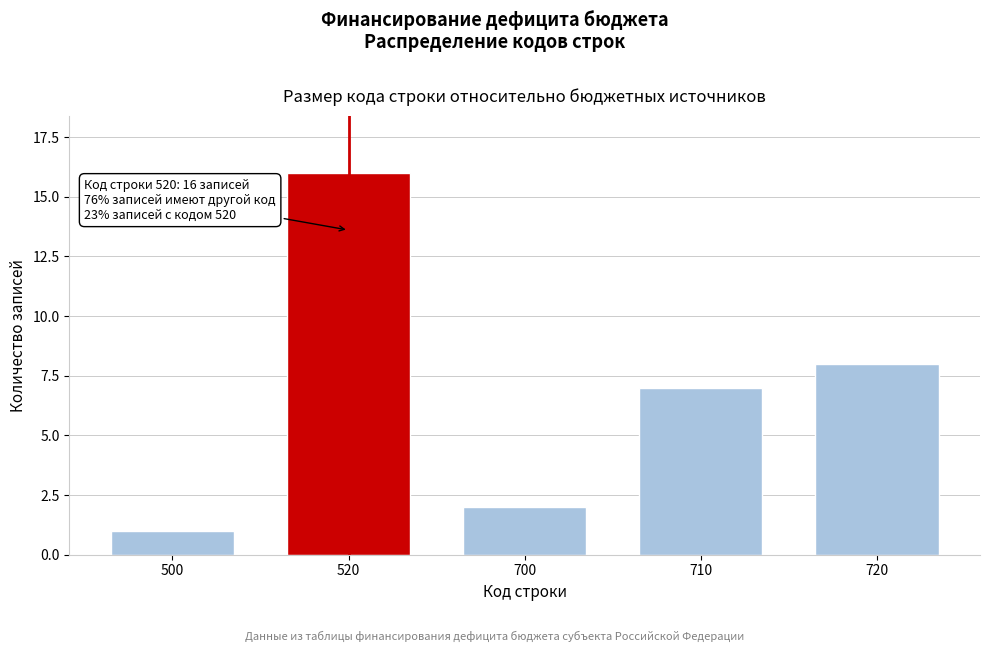

Reading right to left, list all the values displayed in this chart.

720=8	710=7	700=2	520=16	500=1